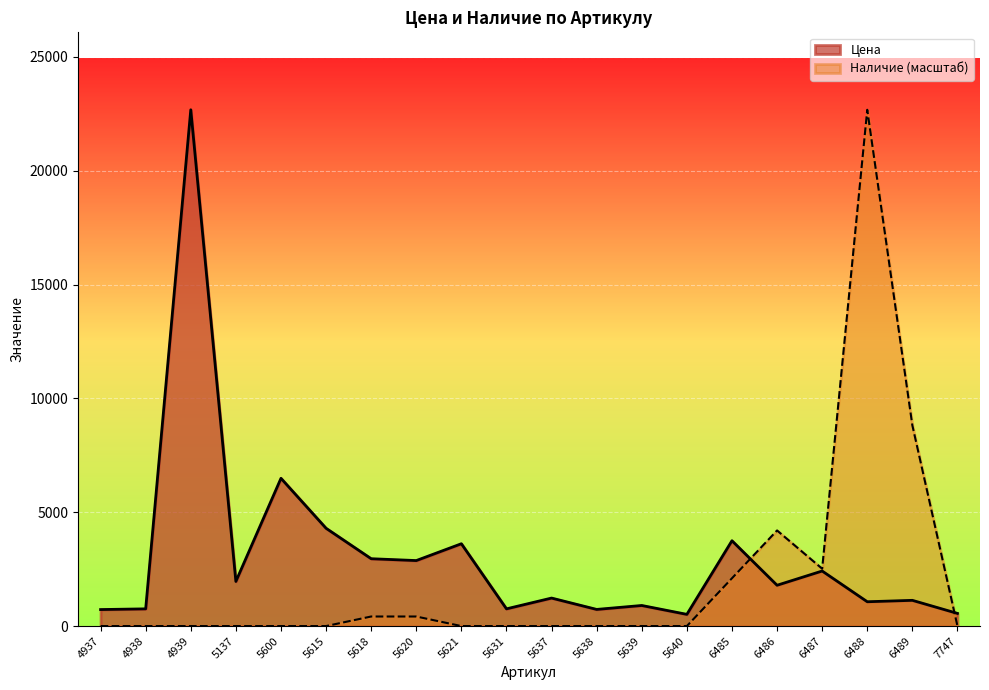

What is the total value across all series at 6488?

23746.0